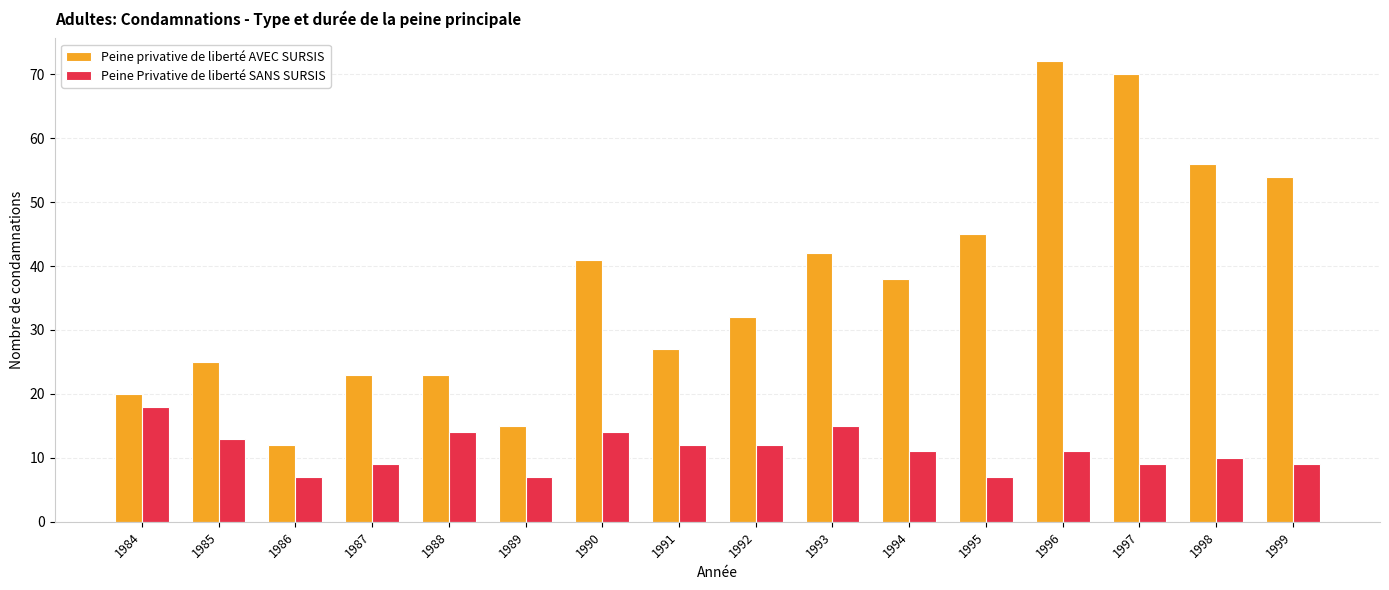

Is it true that Peine Privative de liberté SANS SURSIS equals 14 at 1988?

True